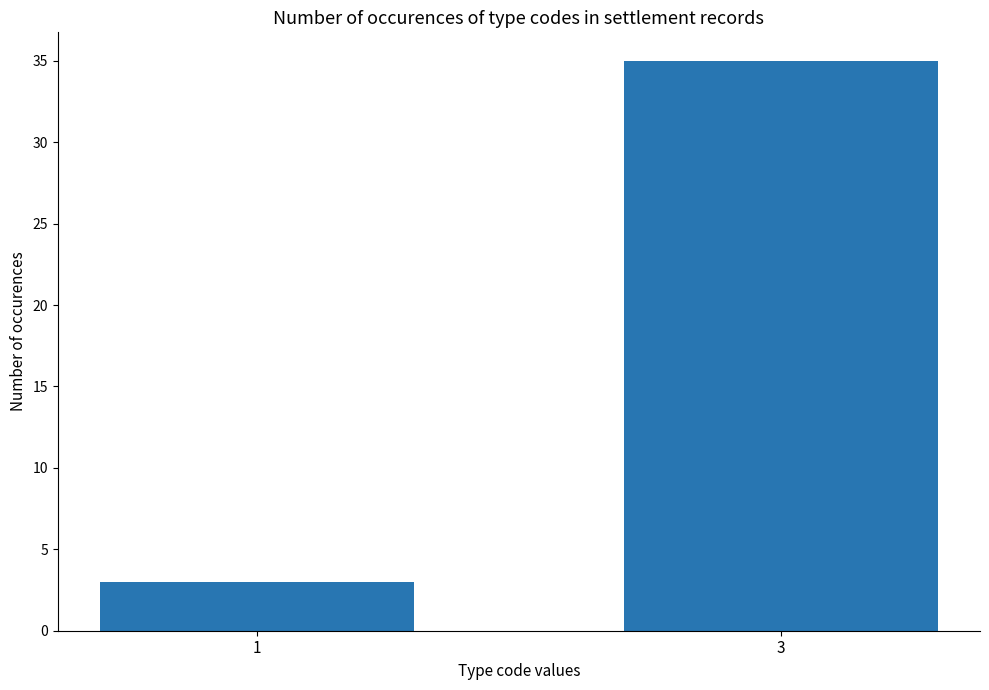

How many series are shown in this chart?

1